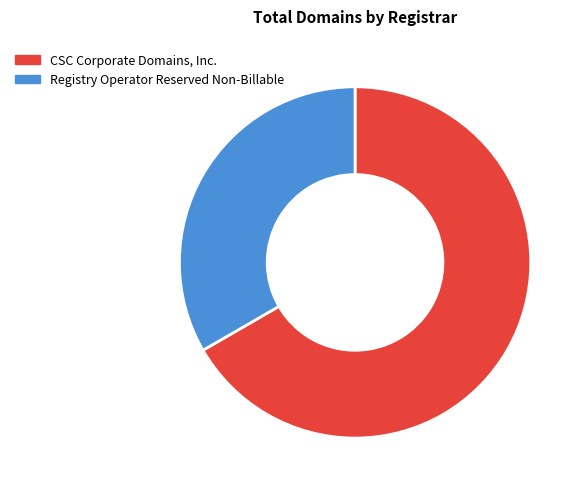

True or false: Registry Operator Reserved Non-Billable accounts for 40% of the total.

False